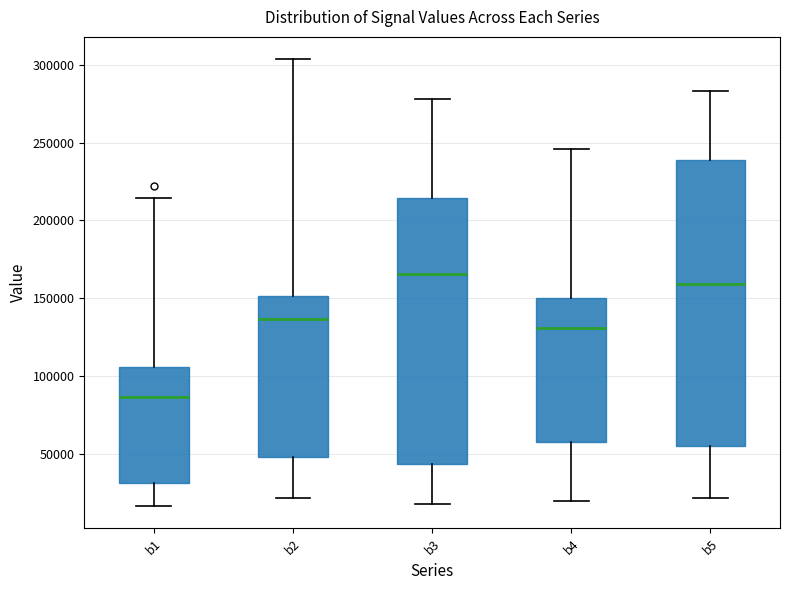

Reading left to right, transcribe this box plot: for each box, give where its median line is, the range the box spans, and where its two whiskers end, as read against the y-axis. The values are not printed on the chart, so give them approximately, as read against the axis.

b1: median 85000, box 30000 to 105000, whiskers 15000 to 215000
b2: median 135000, box 50000 to 150000, whiskers 20000 to 305000
b3: median 165000, box 45000 to 215000, whiskers 15000 to 280000
b4: median 130000, box 55000 to 150000, whiskers 20000 to 245000
b5: median 160000, box 55000 to 240000, whiskers 20000 to 285000